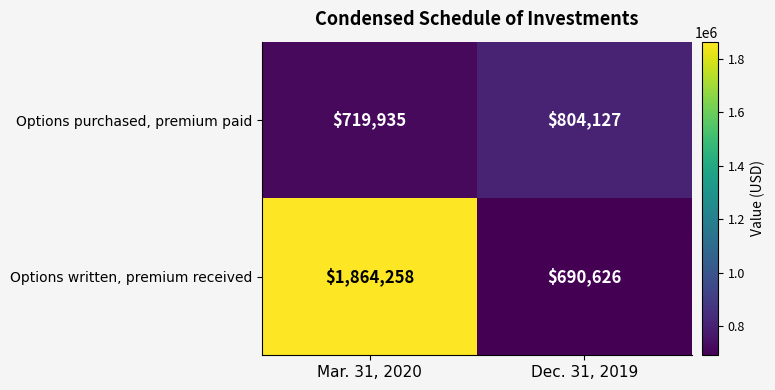

Reading left to right, transcribe all the data shown in this chart.

Options purchased, premium paid: 719935	804127
Options written, premium received: 1864258	690626